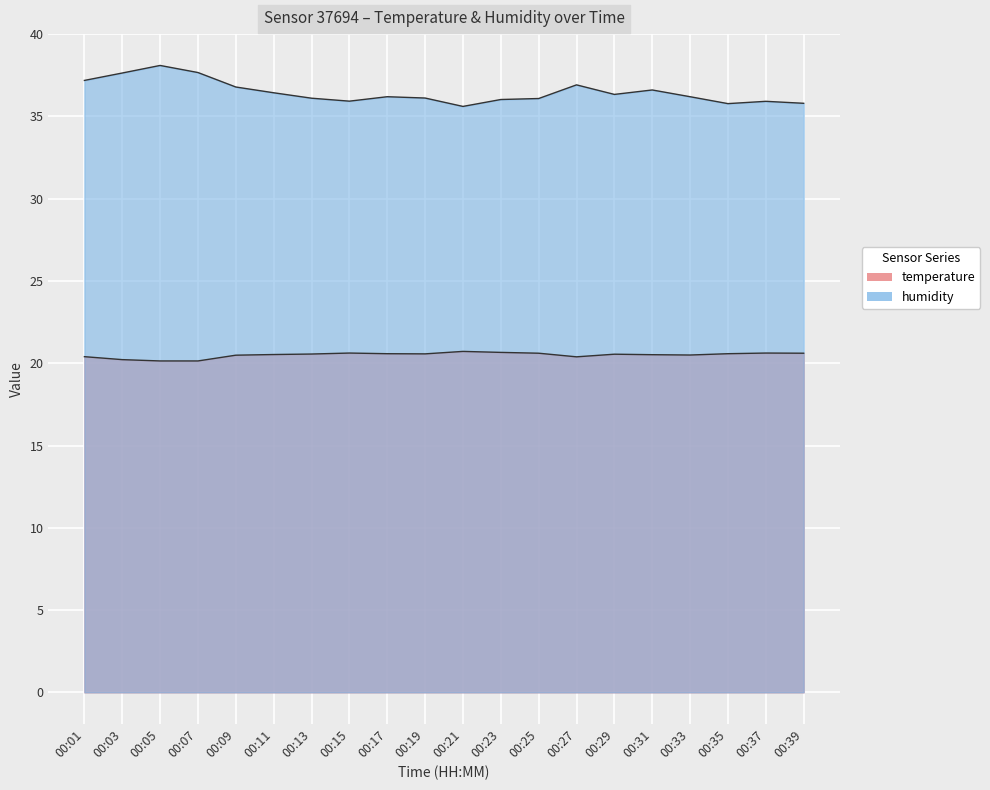

Is it true that humidity equals 36.8 at 00:09?

True